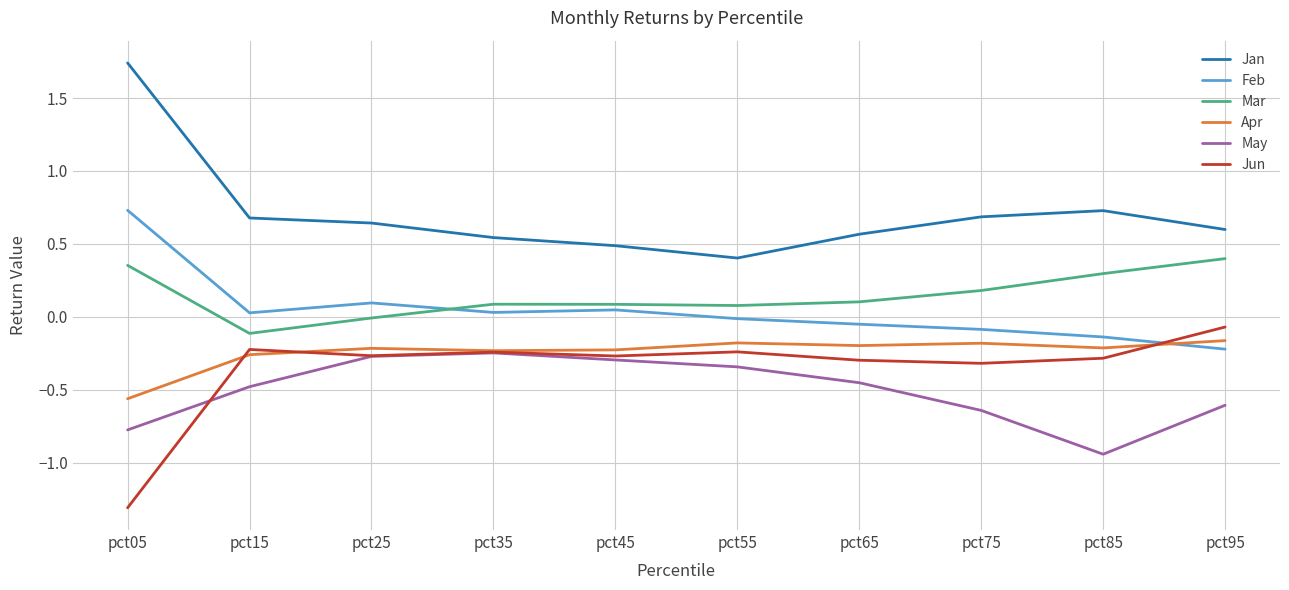

Is the value of Apr at pct25 greater than the value of Mar at pct25?

No